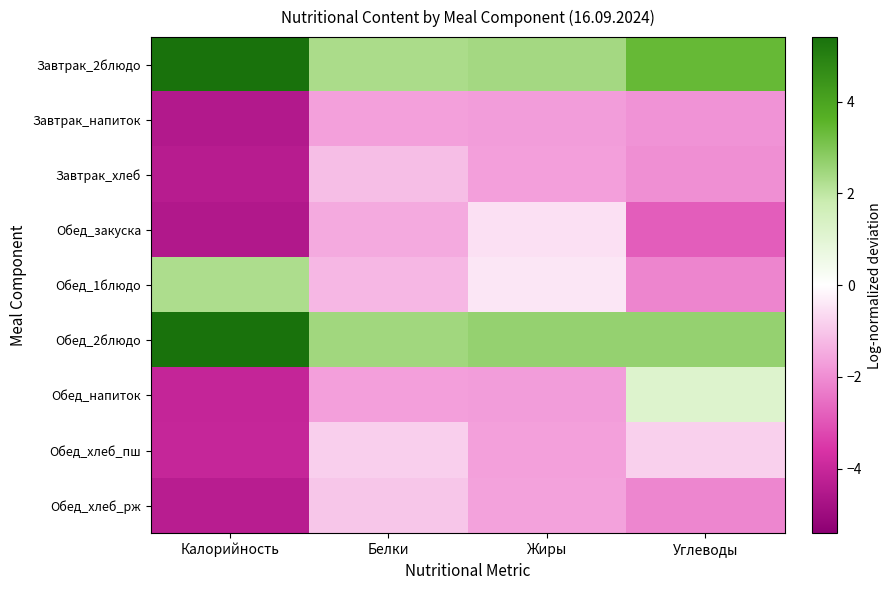

Rank the series at Жиры from lowest to highest value.

Обед_напиток, Завтрак_напиток, Завтрак_хлеб, Обед_хлеб_пш, Обед_хлеб_рж, Обед_закуска, Обед_1блюдо, Завтрак_2блюдо, Обед_2блюдо